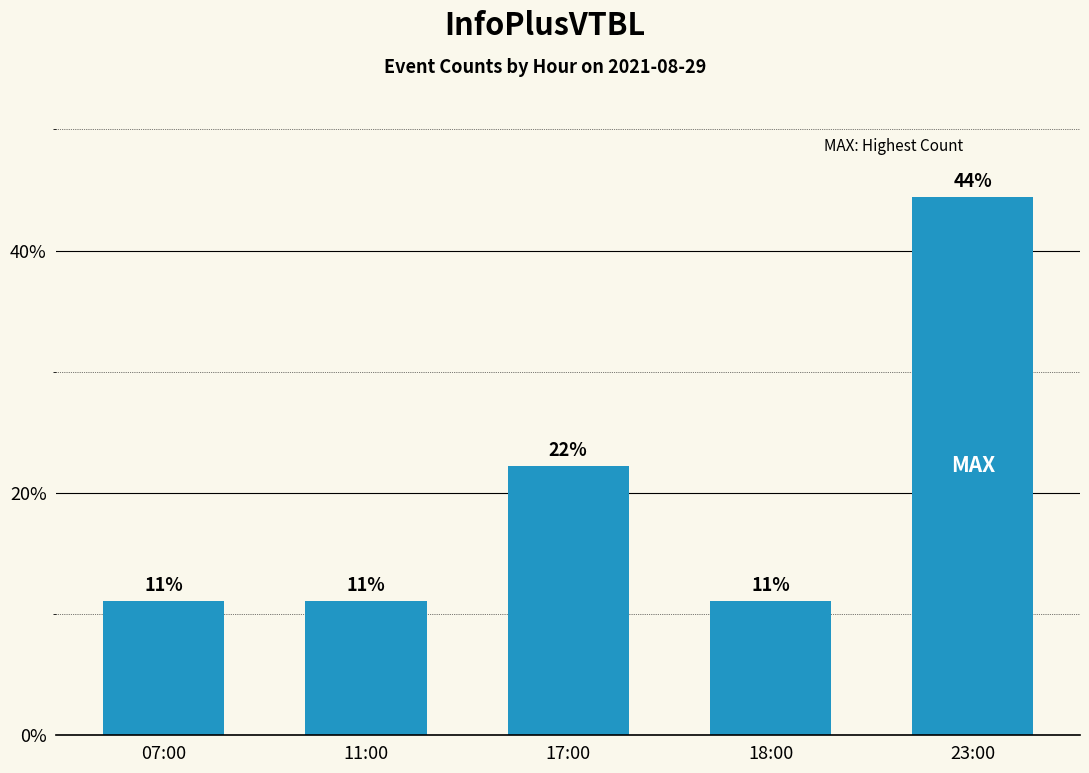

Read the value at 07:00.

11.1